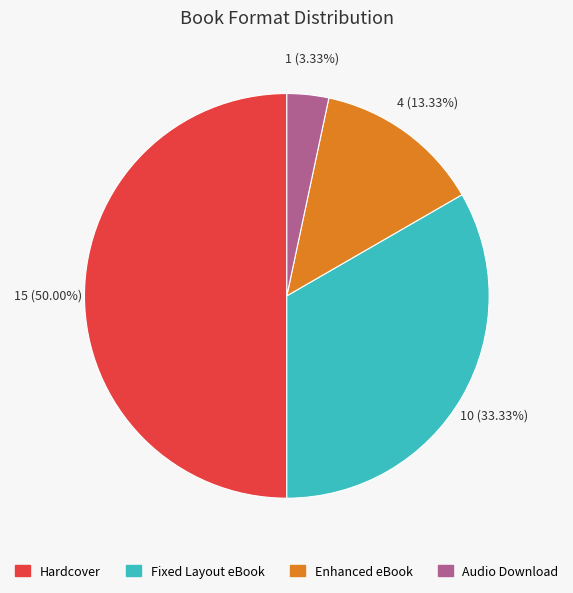

Which category has the biggest portion of the pie?

Hardcover